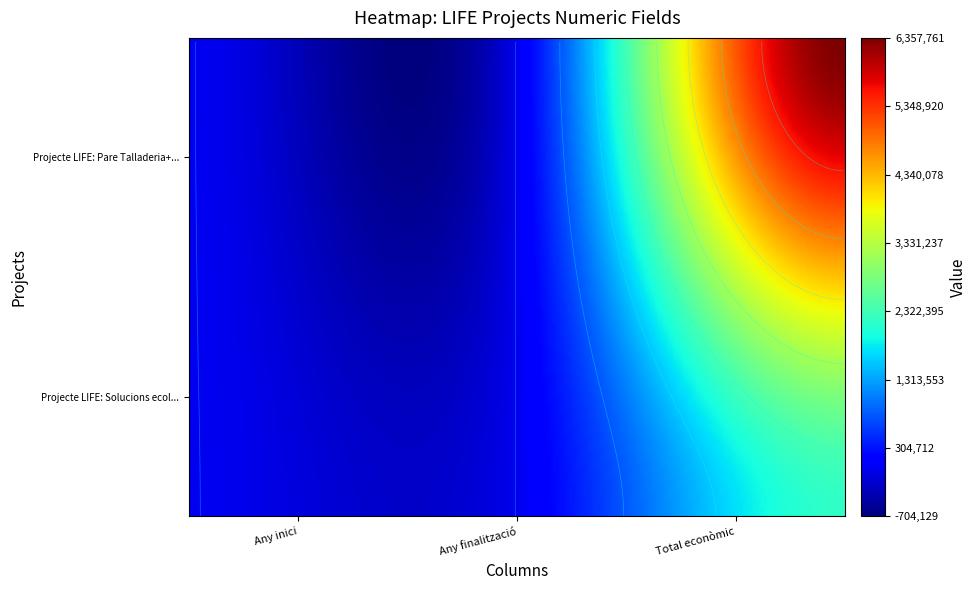

What is the maximum value for Projecte LIFE: Pare Talladeria+. Desenv\u2026?

6357762